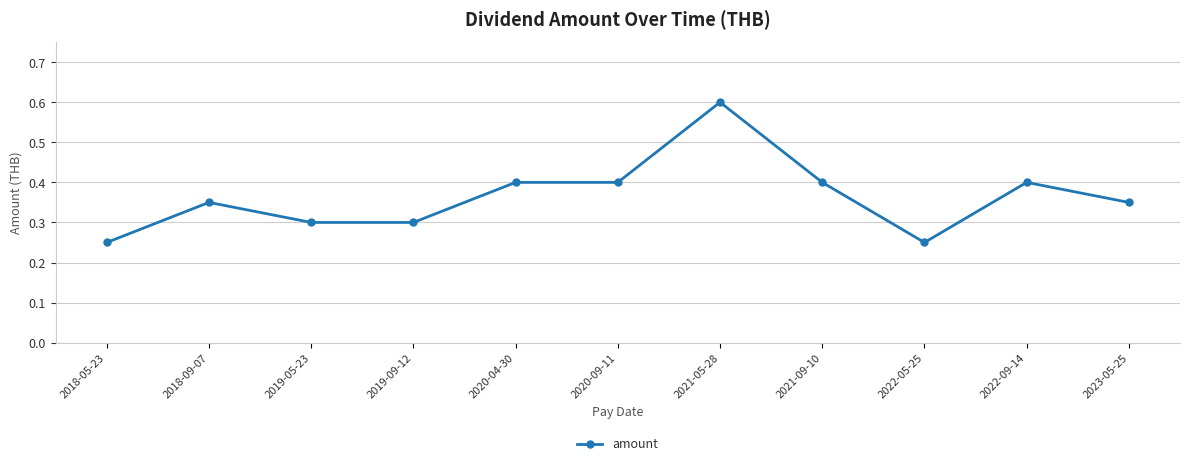

True or false: the data has more than 0 interior local peaks.

True